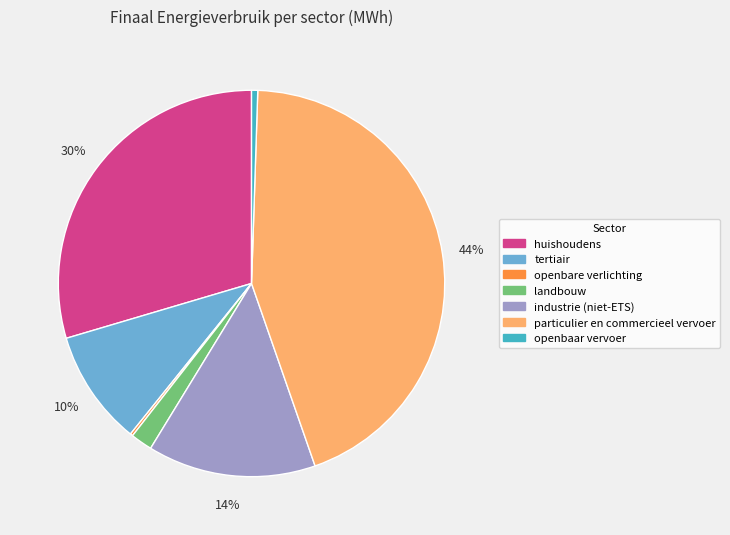

Is the sum of industrie (niet-ETS) and landbouw greater than half?

No